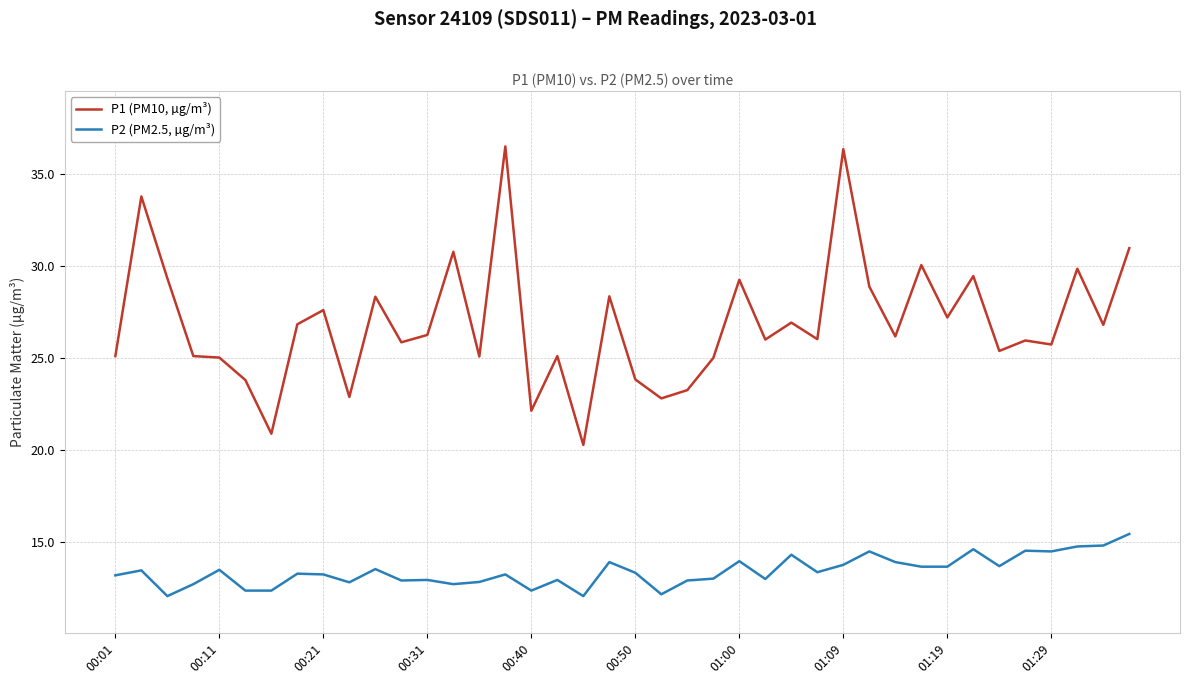

Does the chart display data point markers on the line(s)?

No